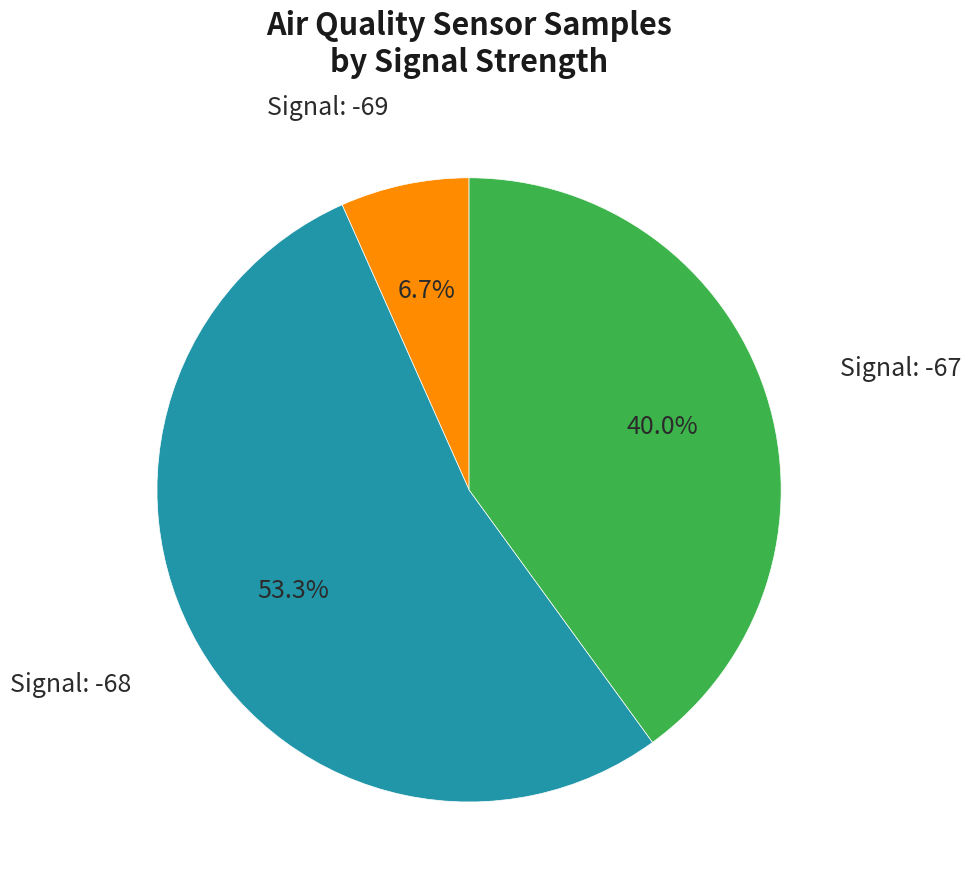

Is there any slice that represents more than half of the pie?

Yes